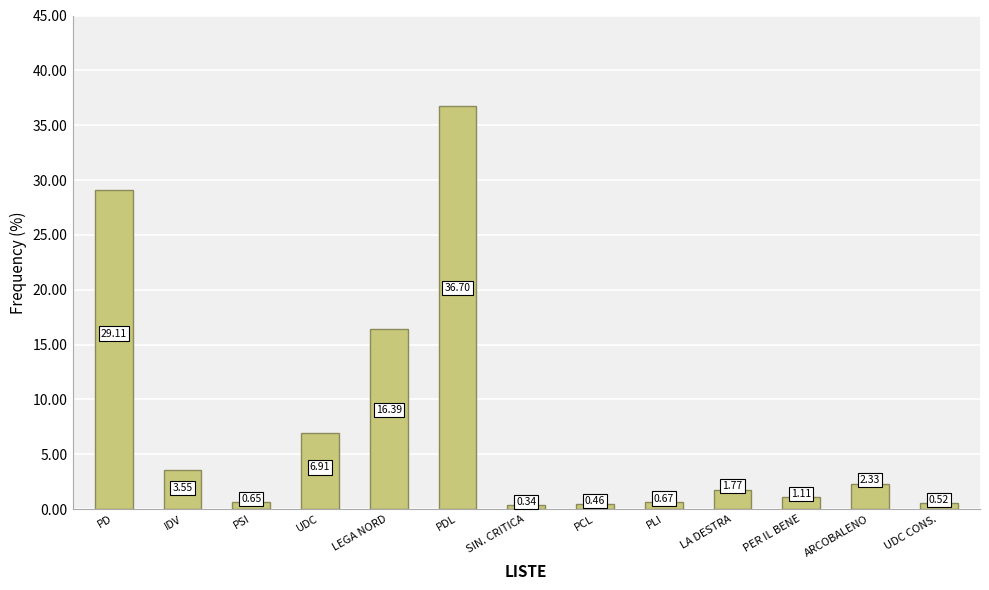

Which has a higher value, UDC CONS. or LEGA NORD?

LEGA NORD